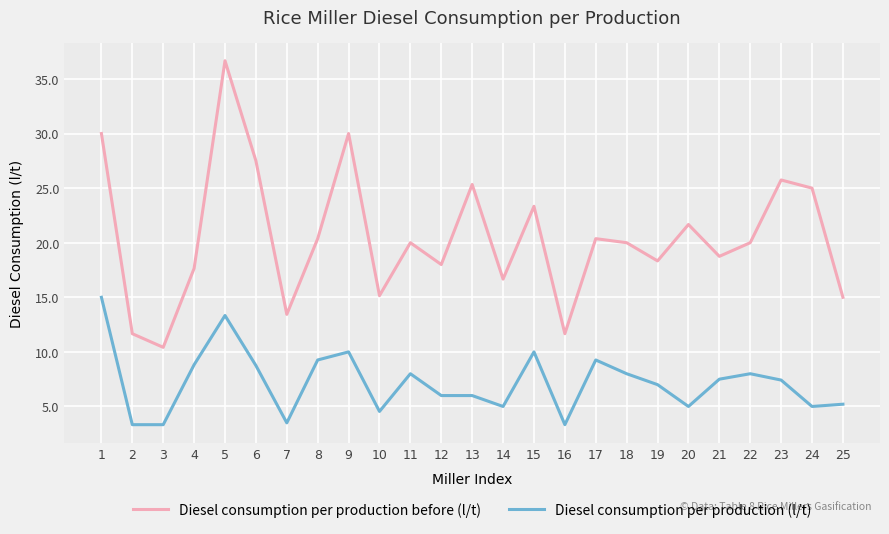

True or false: Diesel consumption per production before (l/t) and Diesel consumption per production (l/t) cross at least once.

False